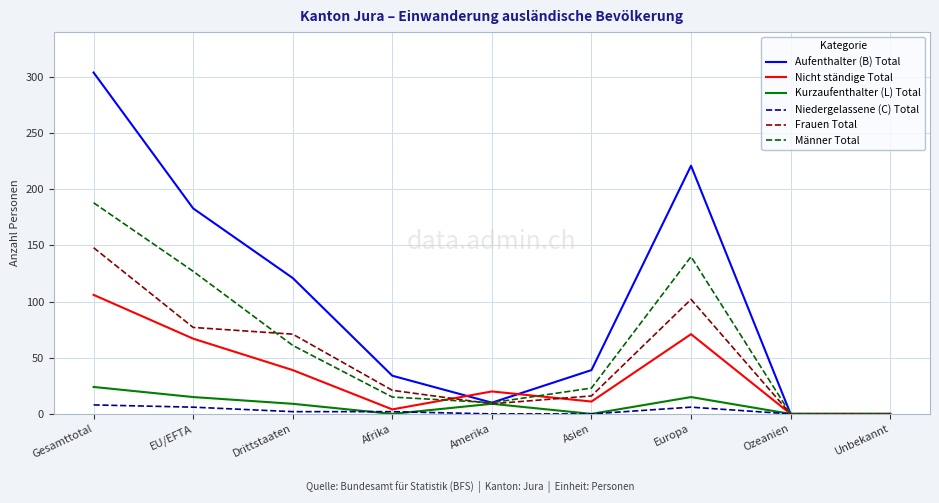

At which category does the chart reach its peak across all series?

Gesamttotal